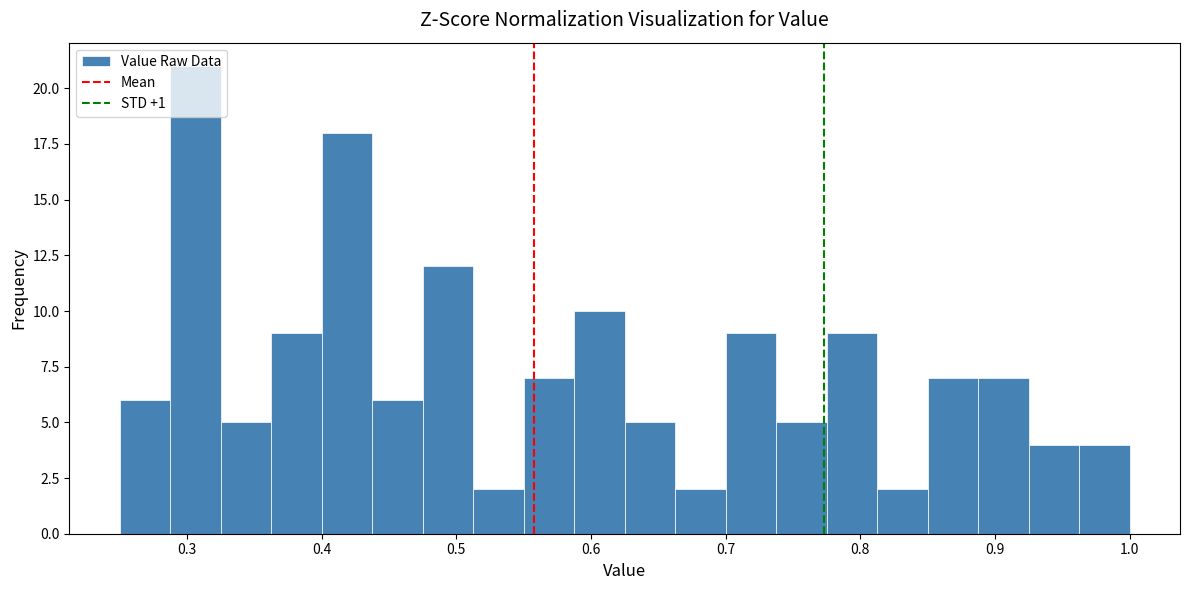

Read against the x-axis, roughly where is the centre of the tallest bar?

0.31